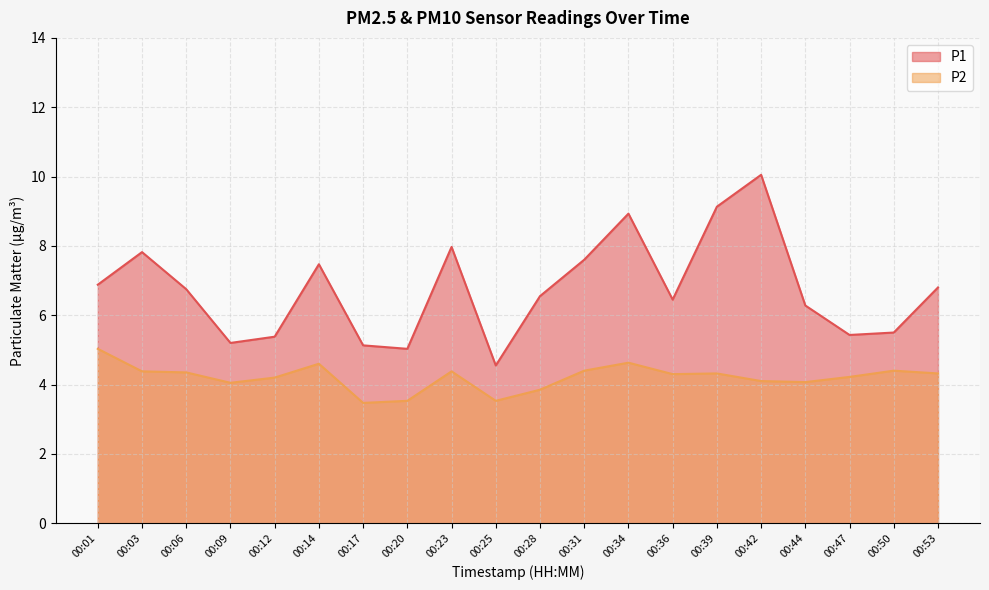

List the series in order of their overall mean, lowest first.

P2, P1